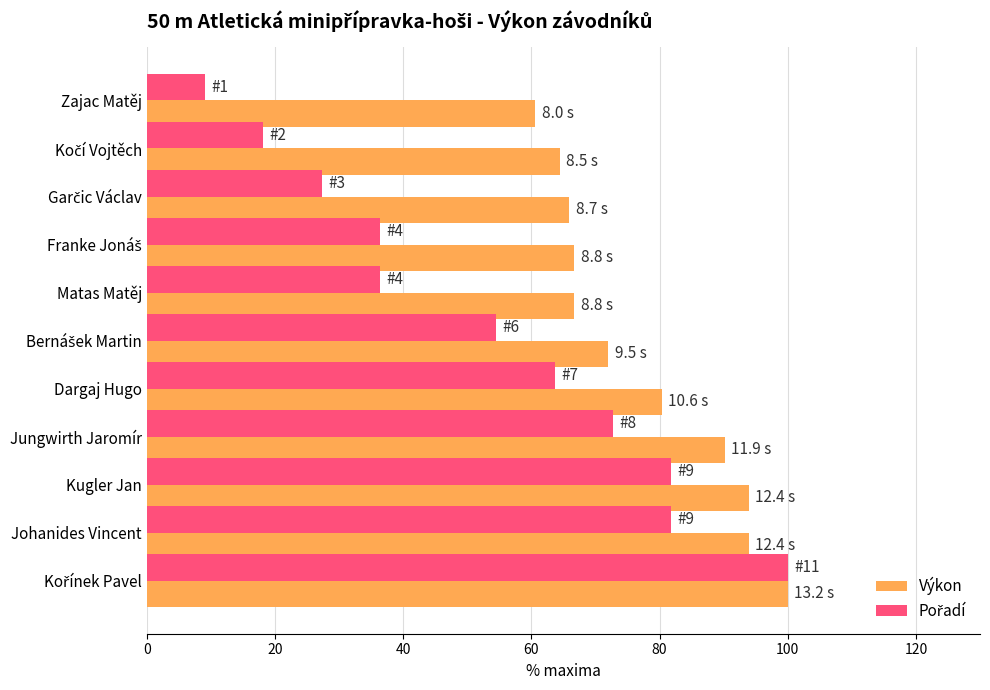

What is the spread (max minus min) of values at Matas Matěj?

30.3